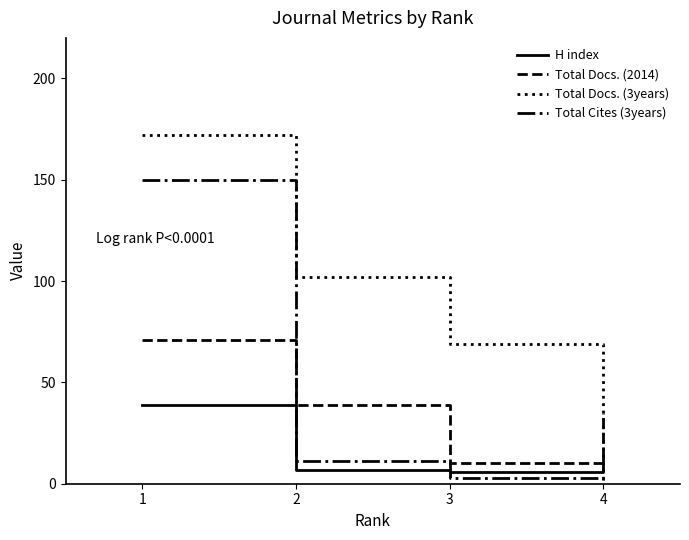

The Total Docs. (2014) series shows 2 at 3. True or false?

False